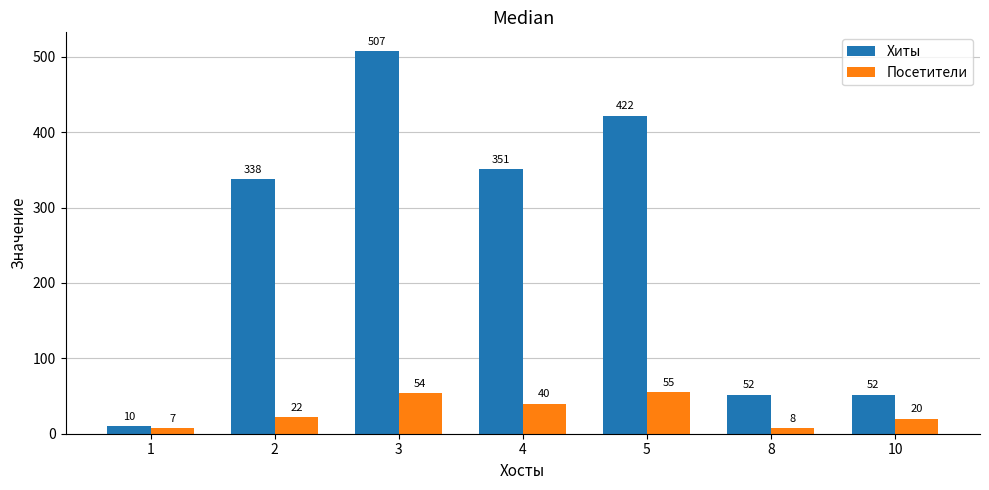

At how many categories does at least one series exceed 33?

6